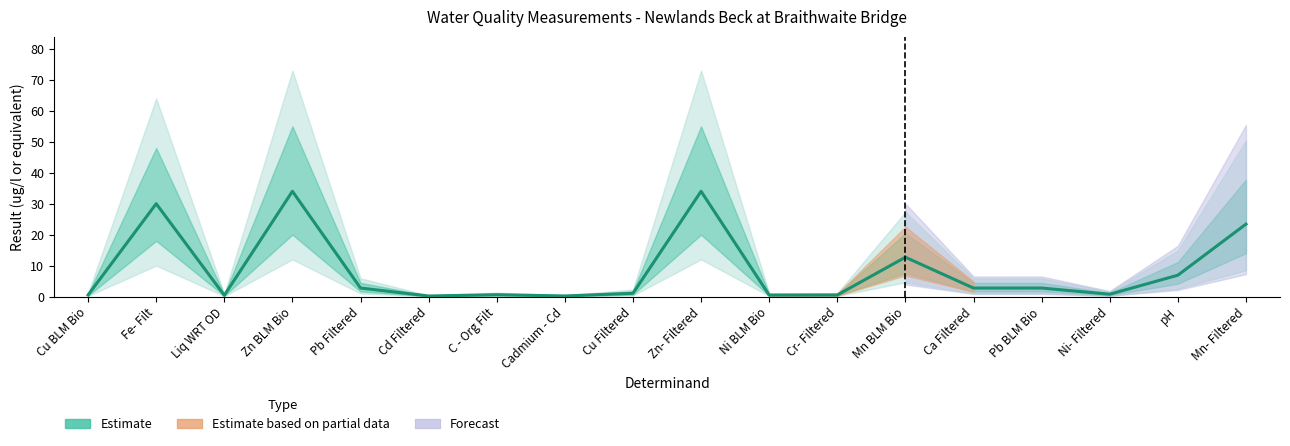

What is the difference between the maximum and minimum values?

33.8